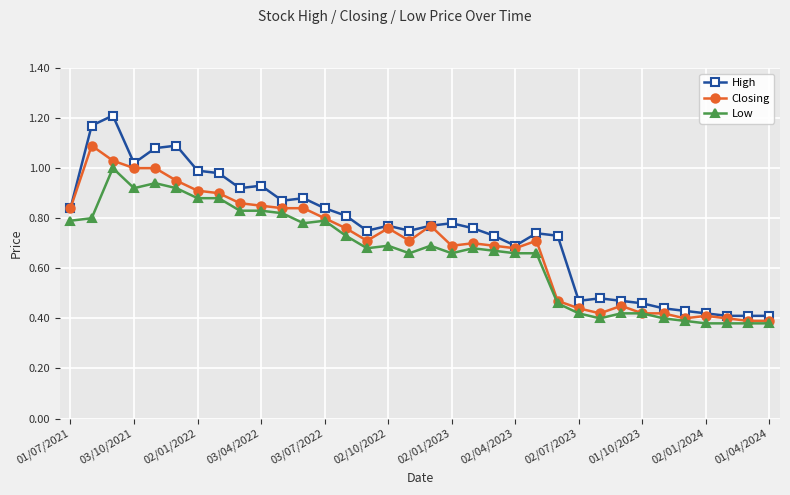

How many lines are shown in the chart?

3